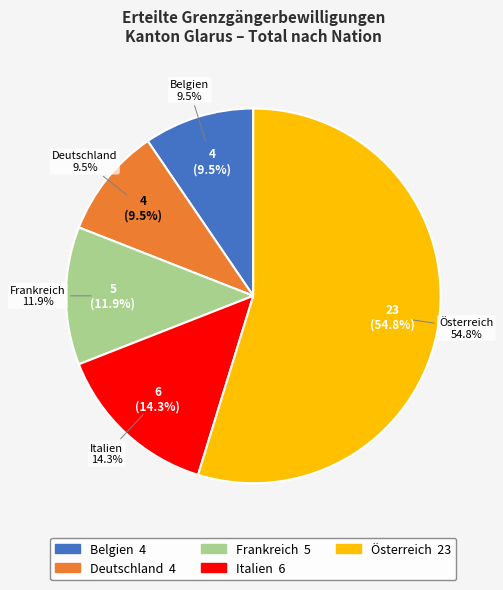

Which has a higher value, Frankreich or Belgien?

Frankreich